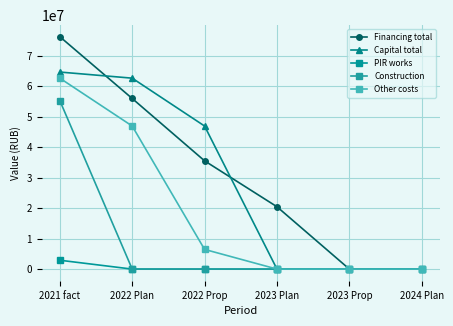

What is the greatest value displayed?

76174085